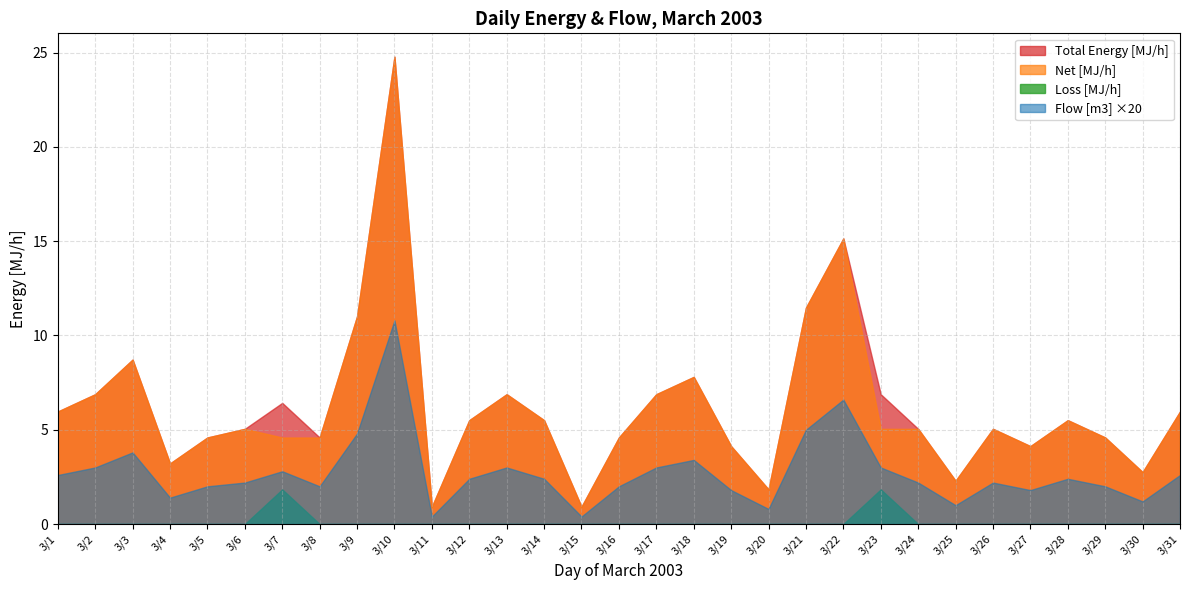

Reading left to right, transcribe all the data shown in this chart.

Flow [m3]: 0.1	0.1	0.2	0.1	0.1	0.1	0.1	0.1	0.2	0.5	0.0	0.1	0.1	0.1	0.0	0.1	0.1	0.2	0.1	0.0	0.2	0.3	0.1	0.1	0.1	0.1	0.1	0.1	0.1	0.1	0.1
Total Energy [MJ/h]: 6.0	6.9	8.7	3.2	4.6	5.0	6.4	4.6	11.0	24.8	0.9	5.5	6.9	5.5	0.9	4.6	6.9	7.8	4.1	1.8	11.5	15.1	6.9	5.0	2.3	5.0	4.1	5.5	4.6	2.8	6.0
Loss [MJ/h]: 0.0	0.0	0.0	0.0	0.0	0.0	1.8	0.0	0.0	0.0	0.0	0.0	0.0	0.0	0.0	0.0	0.0	0.0	0.0	0.0	0.0	0.0	1.8	0.0	0.0	0.0	0.0	0.0	0.0	0.0	0.0
Net [MJ/h]: 6.0	6.9	8.7	3.2	4.6	5.0	4.6	4.6	11.0	24.8	0.9	5.5	6.9	5.5	0.9	4.6	6.9	7.8	4.1	1.8	11.5	15.1	5.0	5.0	2.3	5.0	4.1	5.5	4.6	2.8	6.0